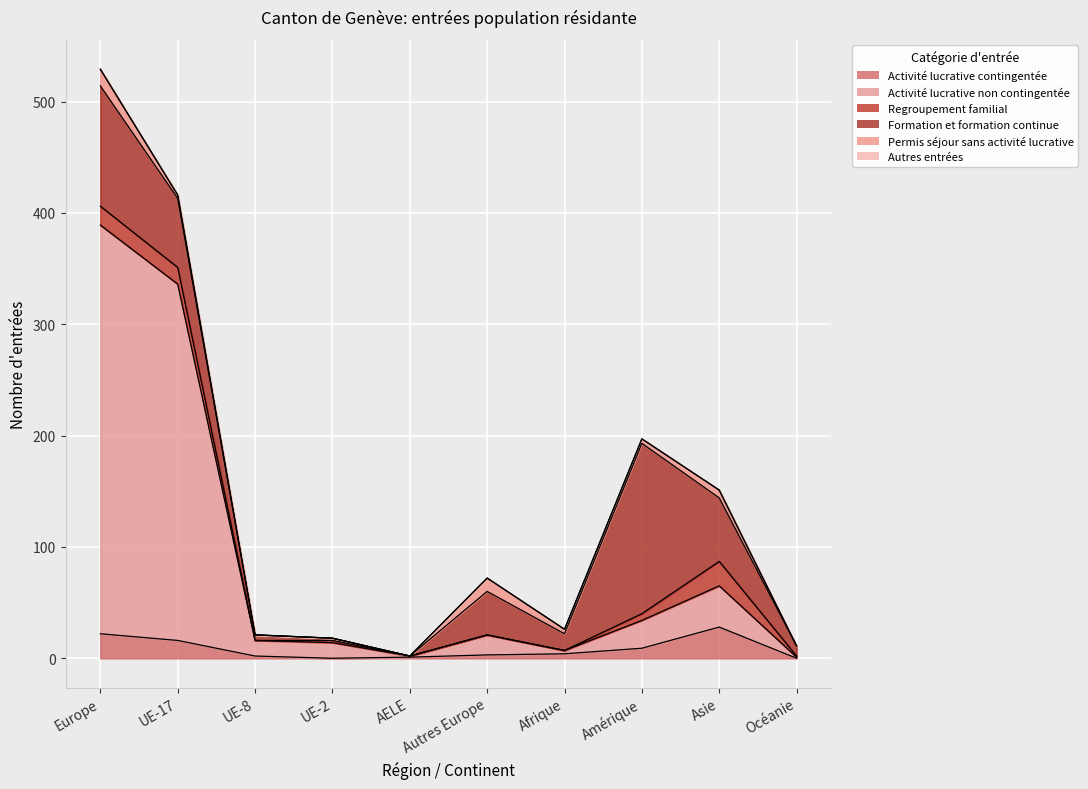

What is the sum of all Permis séjour sans activité lucrative values?

45